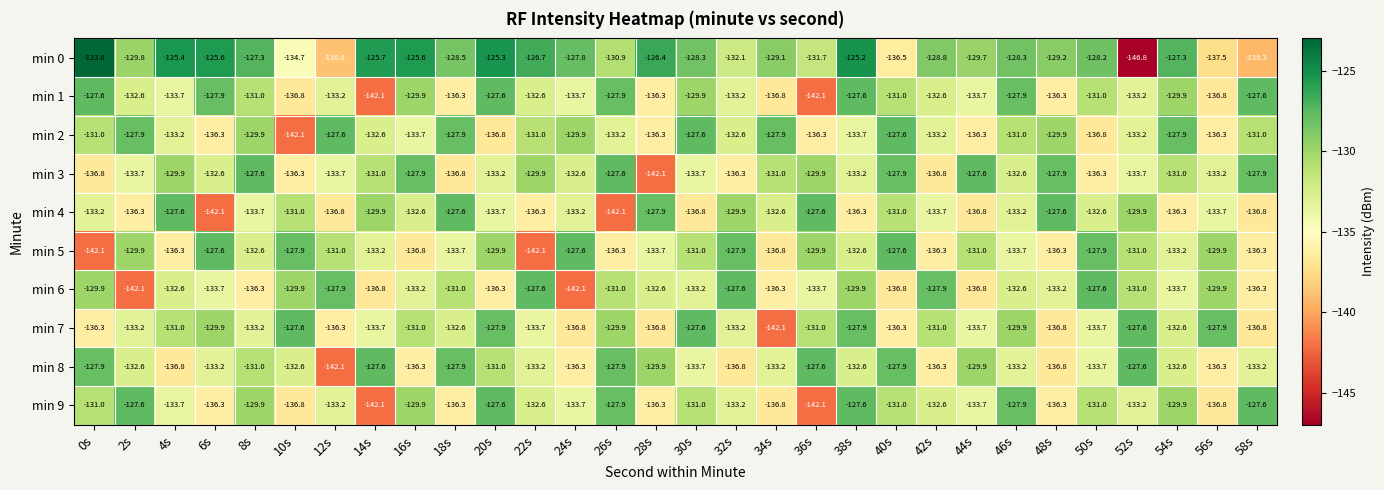

Which category has the lowest value across all series?

52s